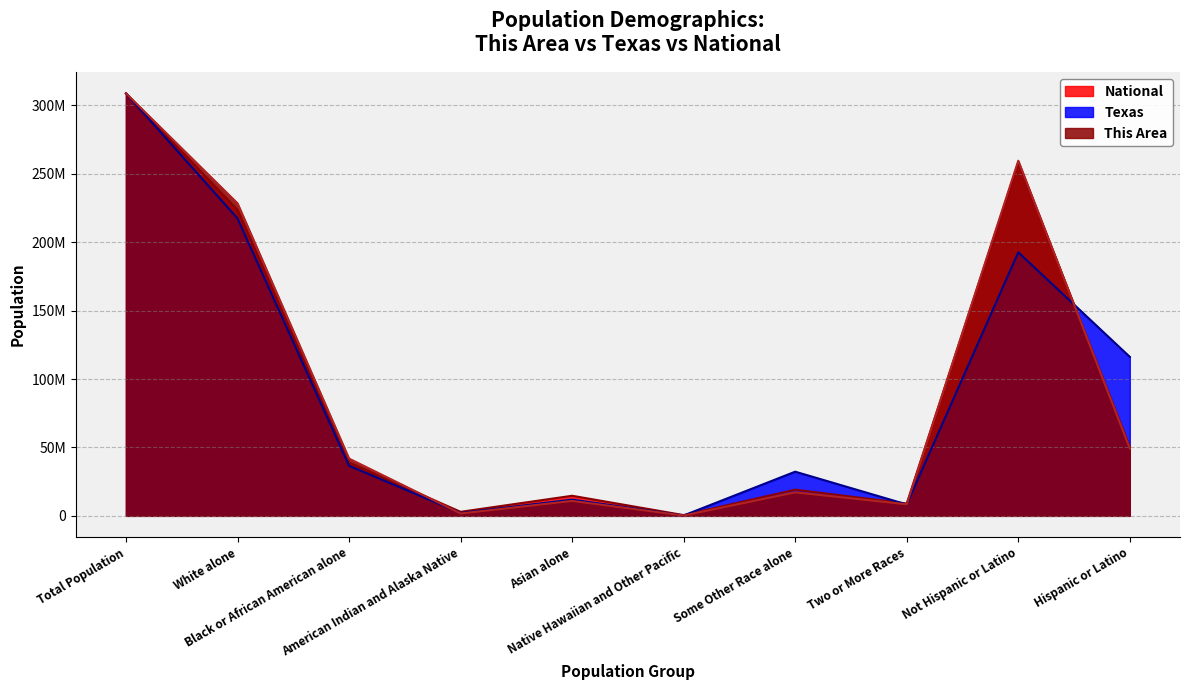

What is the minimum value for Texas?

265899.6